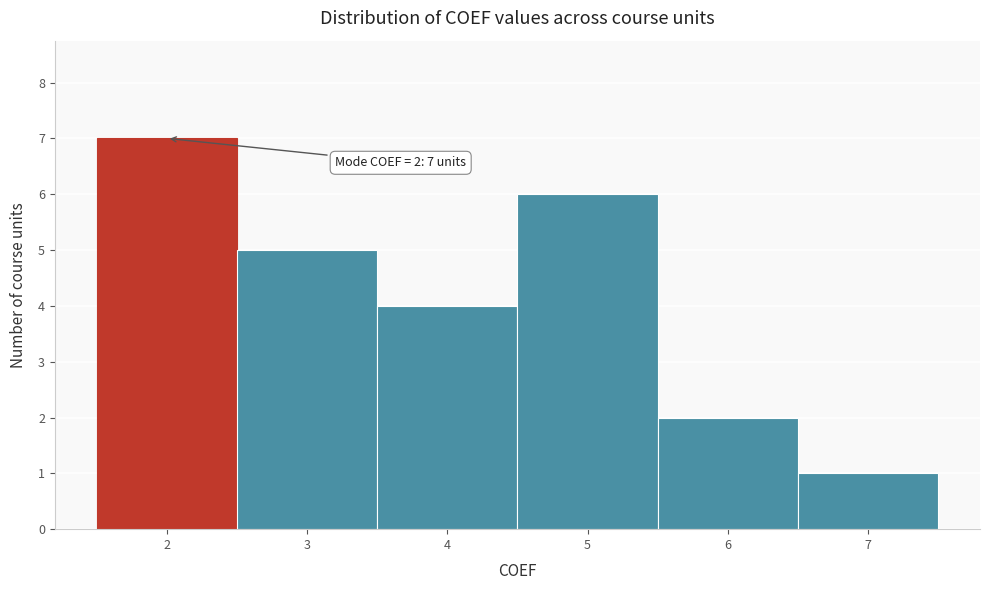

Over which range of the x-axis is the bar tallest?

1.5 to 2.5